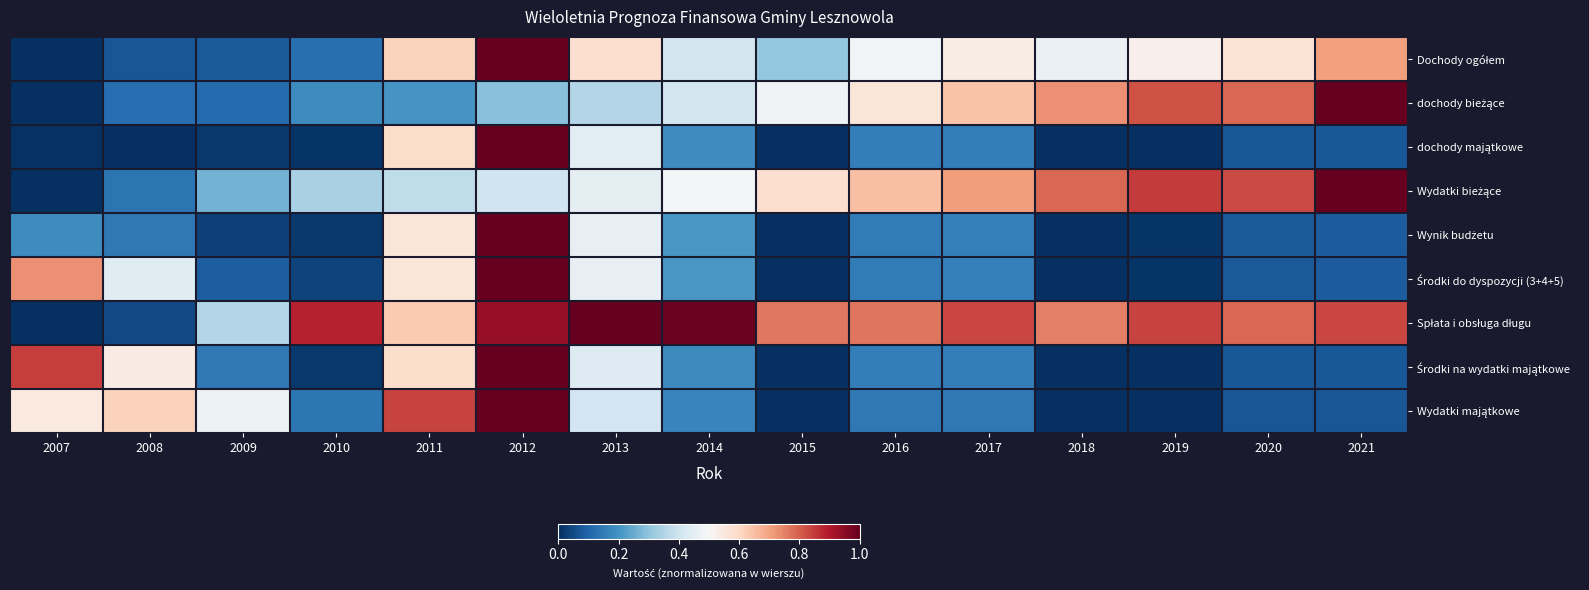

Which category has the highest value across all series?

2012